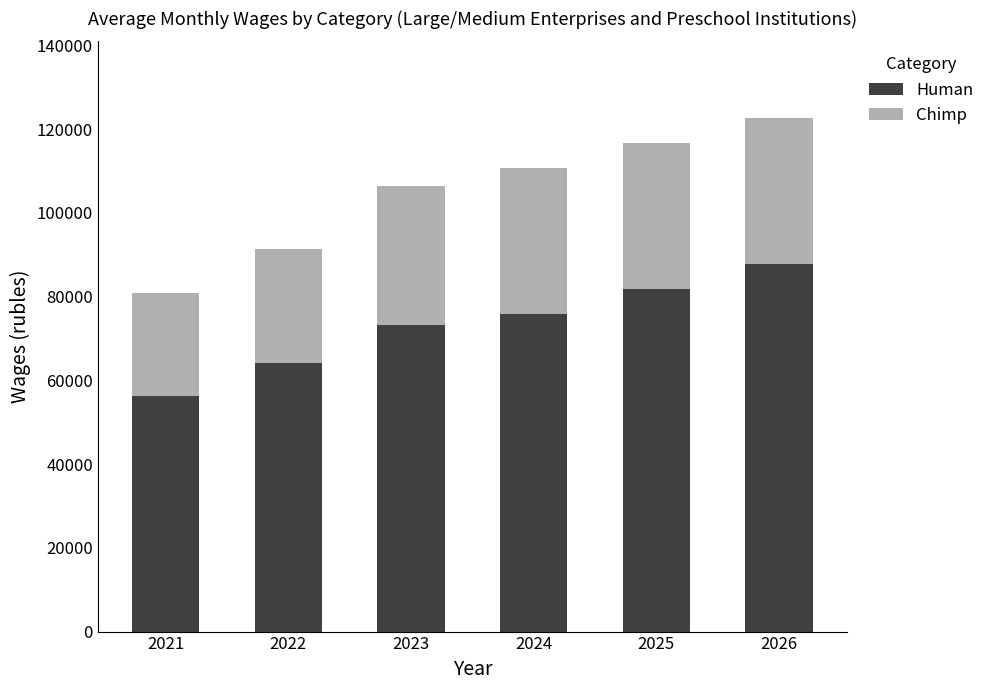

How many values in the Human series are below 75892?

3